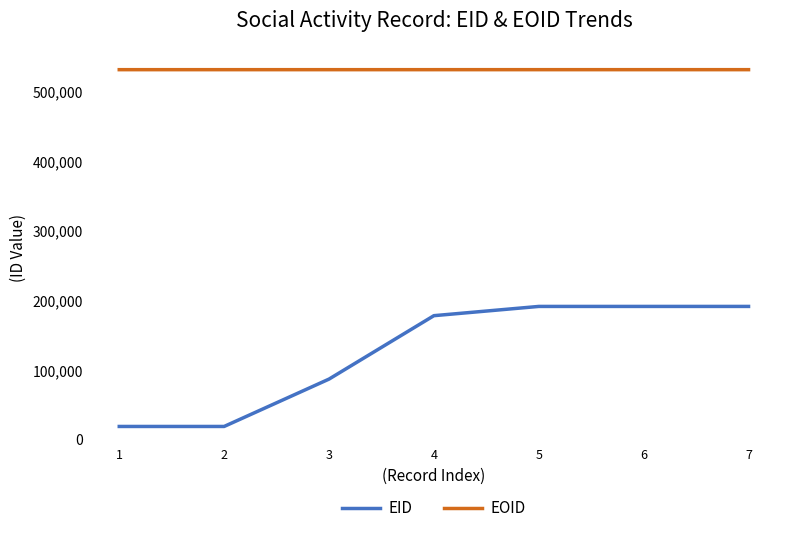

Is the value of EID at 6 greater than the value of EOID at 6?

No